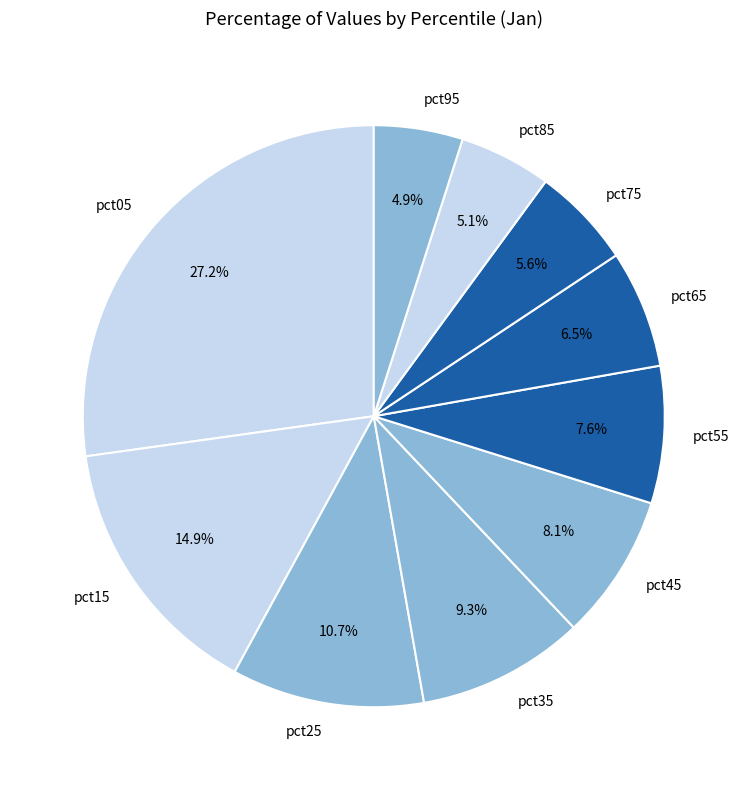

How many segments does this pie chart have?

10